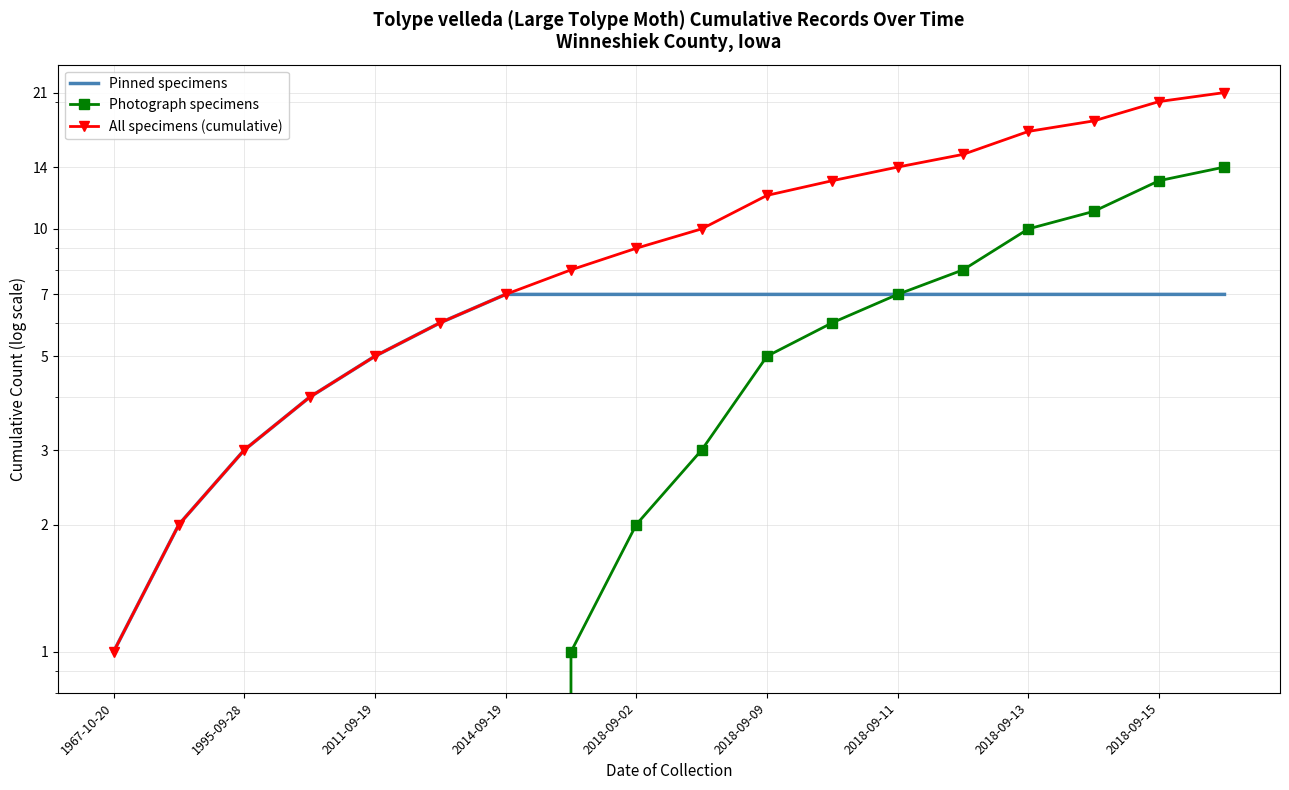

Which series has the largest total across all categories?

All specimens (cumulative)